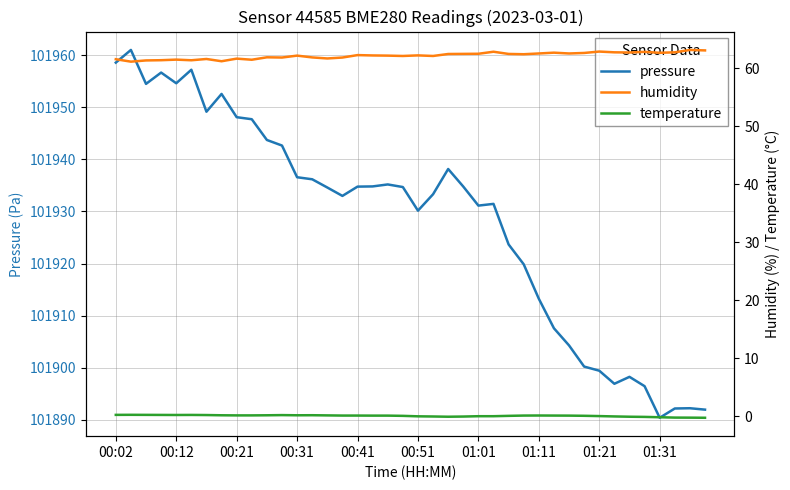

True or false: pressure and humidity intersect in this chart.

False